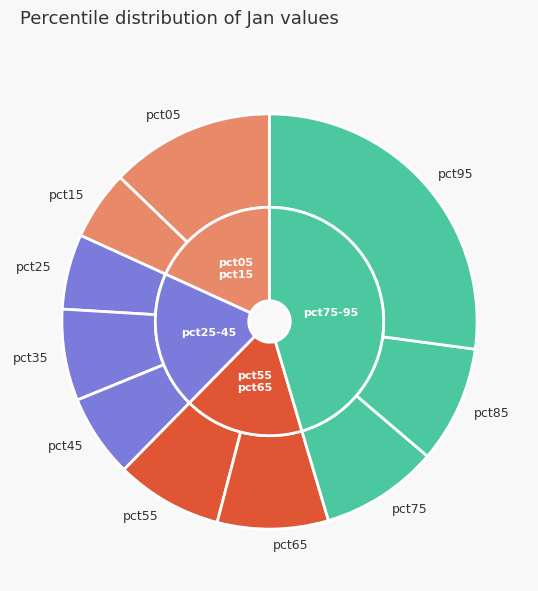

Count the number of slices in the pie.

10